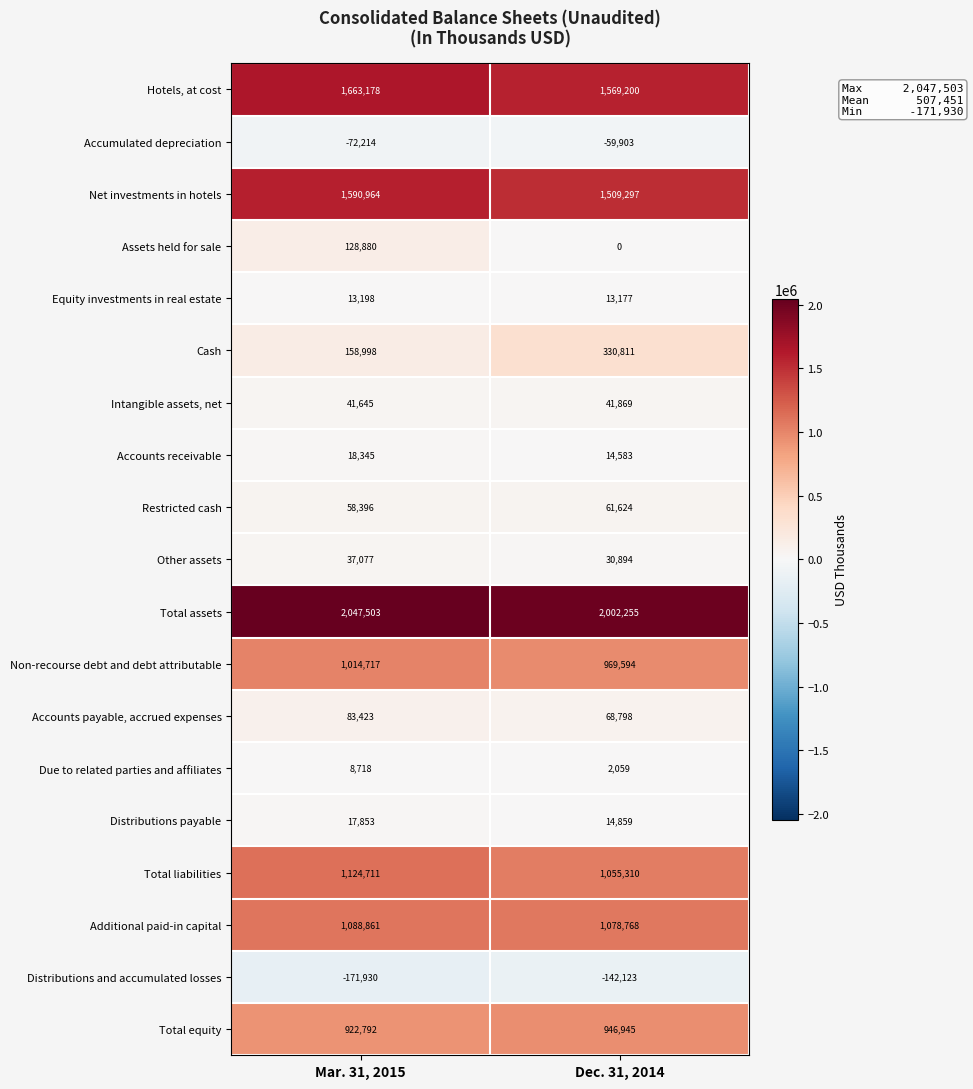

Is it true that Distributions payable equals 14859 at Dec. 31, 2014?

True